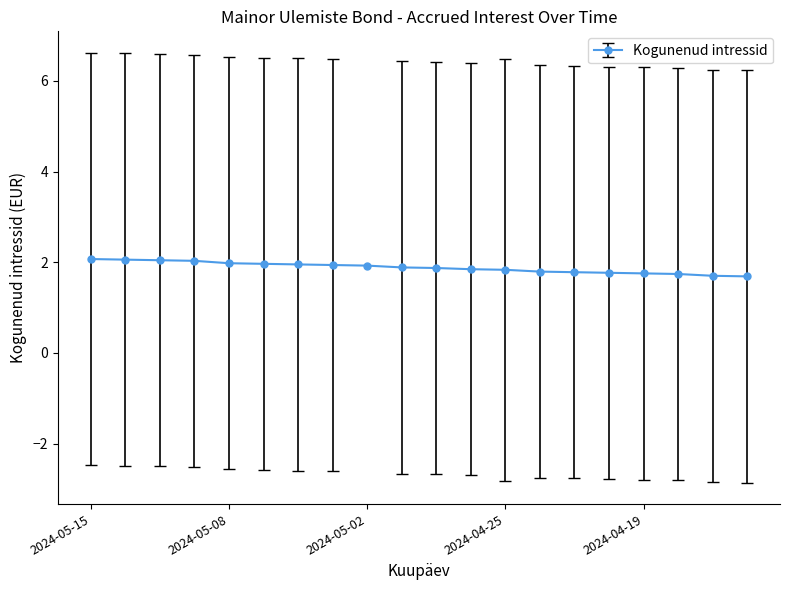

What is the difference between the second highest and minimum values?

0.4